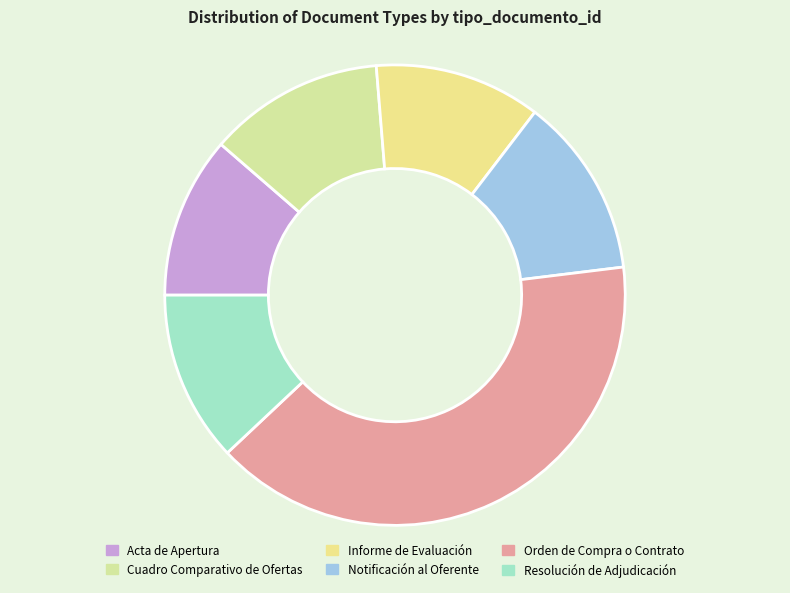

Is there a majority slice in this chart?

No